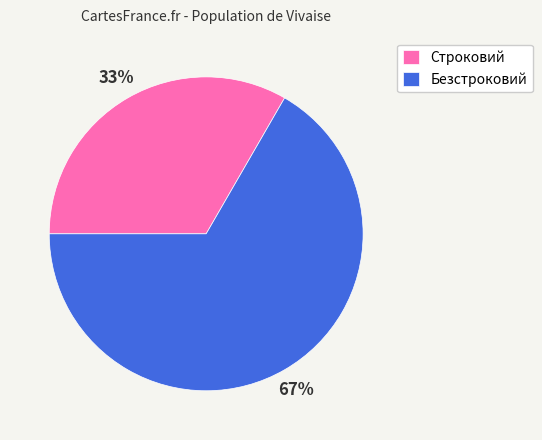

What is the majority slice?

Безстроковий